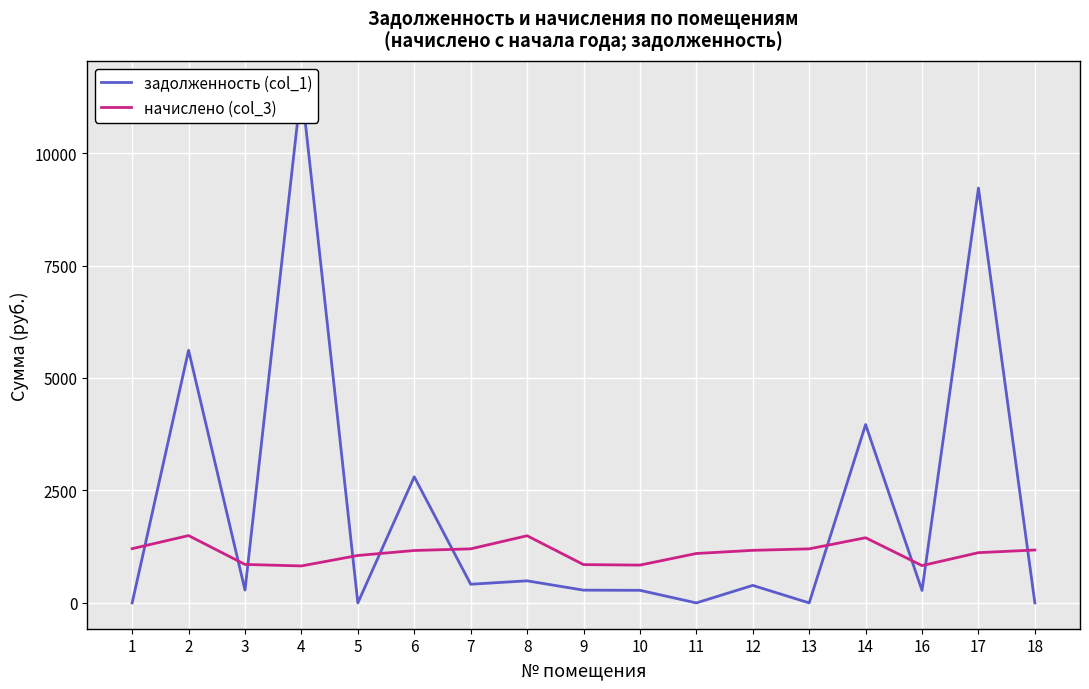

The value of задолженность (col_1) at 8 is 490.9. True or false?

True